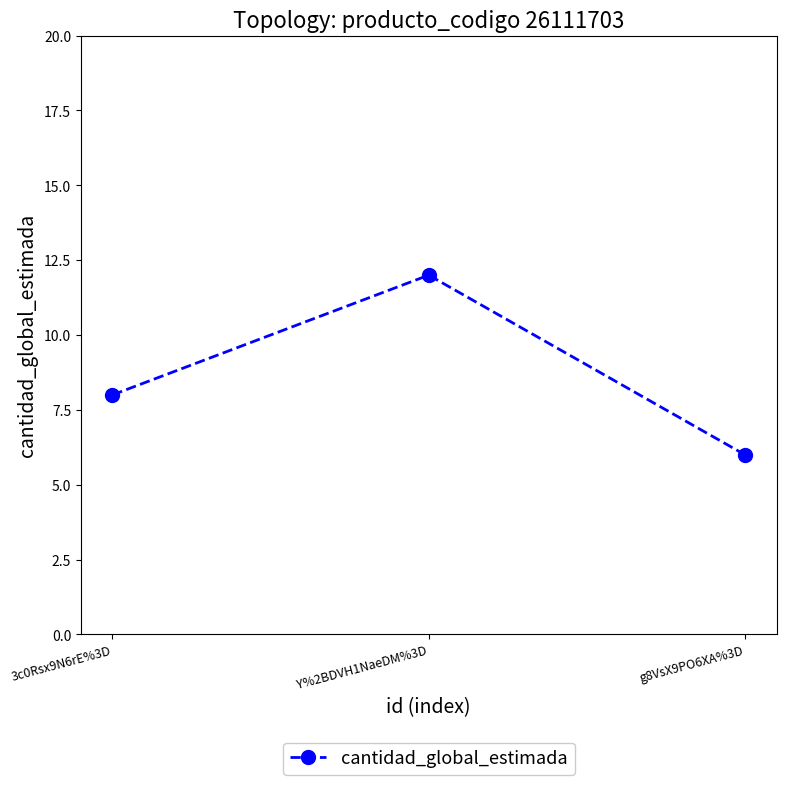

List the labels in order of value, smallest first.

g8VsX9PO6XA%3D, 3c0Rsx9N6rE%3D, Y%2BDVH1NaeDM%3D